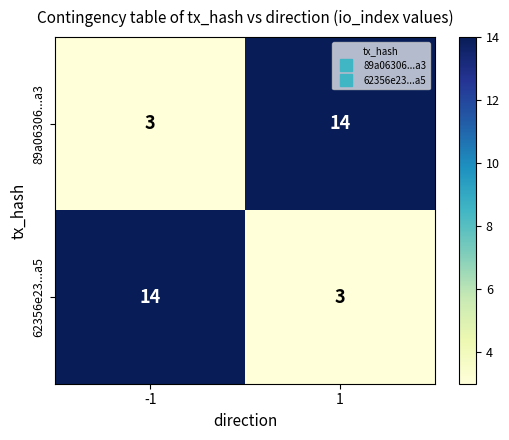

How many data points in 62356e23...a5 are less than 14?

1